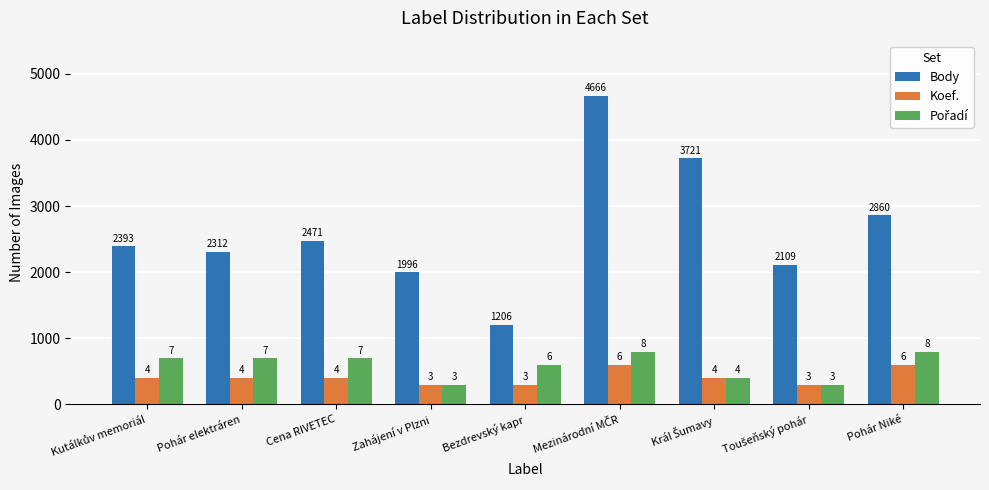

True or false: Koef. has a value of 215 at Kutálkův memoriál.

False